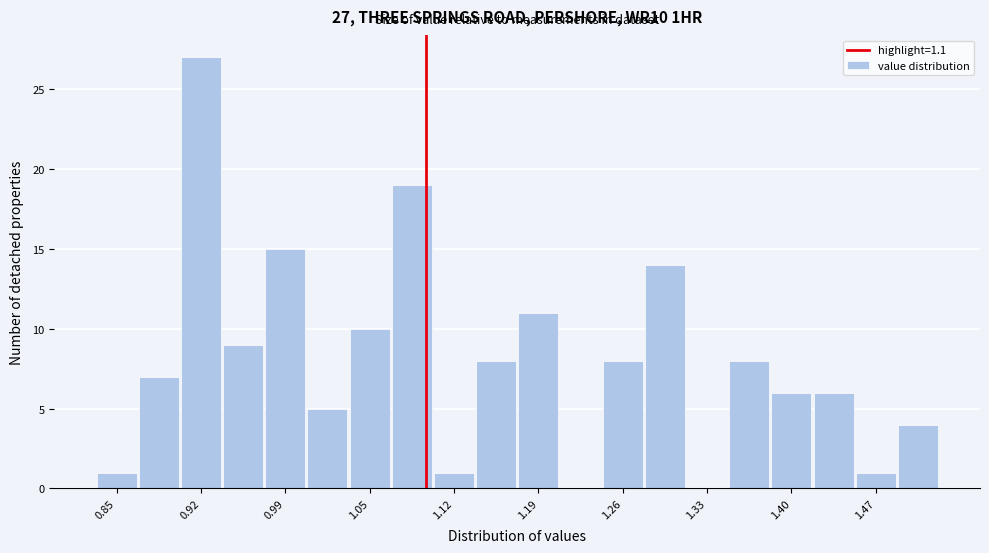

Around what value on the x-axis is the tallest bar? Give the approximate position of its centre, as read against the axis.

0.92